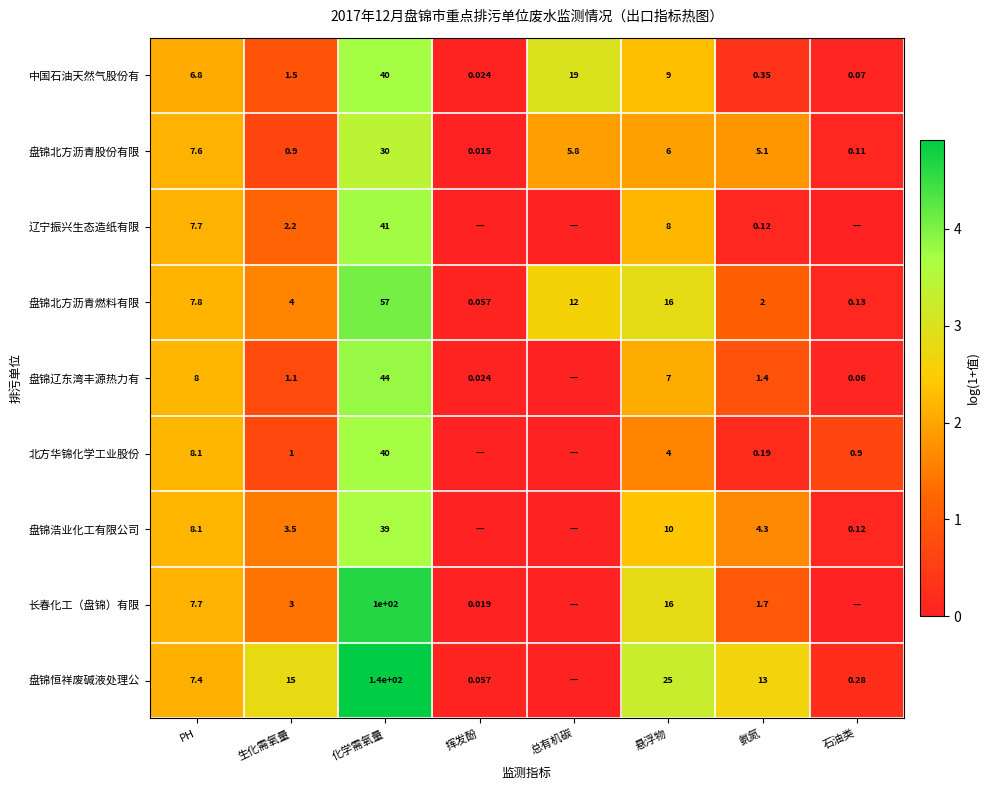

At which label is 盘锦北方沥青股份有限 closest to 15?

PH